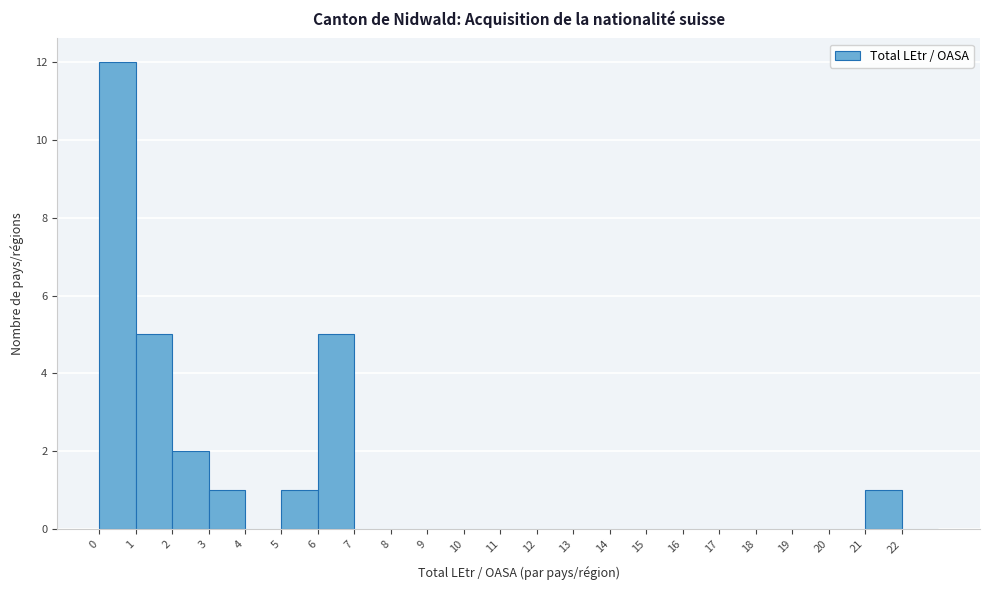

What is the height of the bar covering 1 to 2 on the x-axis? The values are not printed on the chart, so give them approximately, as read against the axis.

5